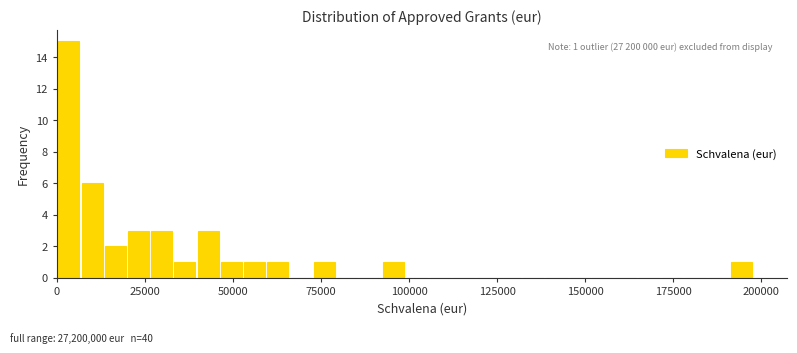

Around what value on the x-axis is the tallest bar? Give the approximate position of its centre, as read against the axis.

5000